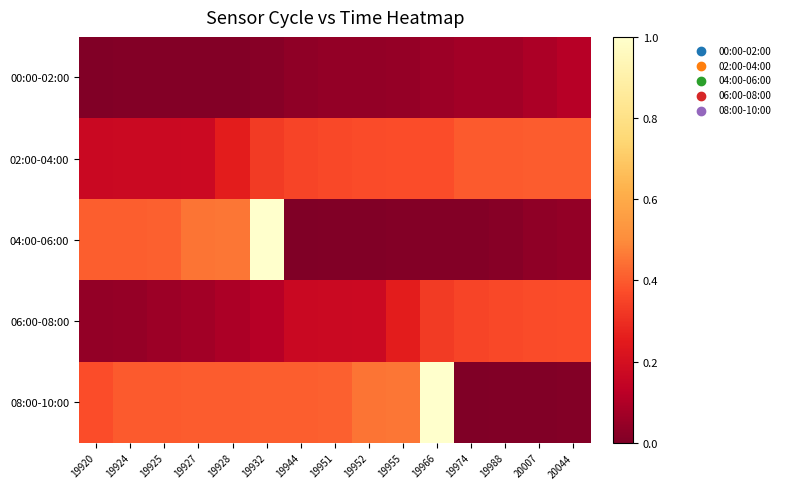

Reading left to right, extract all data points from this chart.

00:00-02:00: 19920=0.0	19924=0.0	19925=0.0	19927=0.0	19928=0.0	19932=0.0	19944=0.0	19951=0.0	19952=0.0	19955=0.0	19966=0.1	19974=0.1	19988=0.1	20007=0.1	20044=0.1
02:00-04:00: 19920=0.2	19924=0.2	19925=0.2	19927=0.2	19928=0.3	19932=0.3	19944=0.4	19951=0.4	19952=0.4	19955=0.4	19966=0.4	19974=0.4	19988=0.4	20007=0.4	20044=0.4
04:00-06:00: 19920=0.4	19924=0.4	19925=0.4	19927=0.5	19928=0.5	19932=1.0	19944=0.0	19951=0.0	19952=0.0	19955=0.0	19966=0.0	19974=0.0	19988=0.0	20007=0.0	20044=0.0
06:00-08:00: 19920=0.0	19924=0.0	19925=0.1	19927=0.1	19928=0.1	19932=0.1	19944=0.2	19951=0.2	19952=0.2	19955=0.3	19966=0.3	19974=0.4	19988=0.4	20007=0.4	20044=0.4
08:00-10:00: 19920=0.4	19924=0.4	19925=0.4	19927=0.4	19928=0.4	19932=0.4	19944=0.4	19951=0.4	19952=0.5	19955=0.5	19966=1.0	19974=0.0	19988=0.0	20007=0.0	20044=0.0